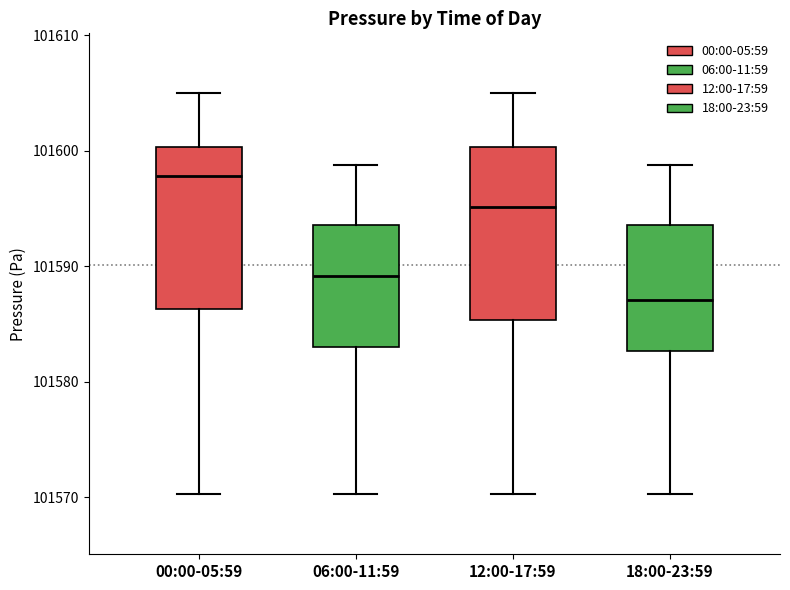

Reading left to right, read every box against the y-axis: the position of its median line, the range the box covers, and the ends of its whiskers. The values are not printed on the chart, so give them approximately, as read against the axis.

00:00-05:59: median 101598, box 101586 to 101600, whiskers 101570 to 101605
06:00-11:59: median 101589, box 101583 to 101594, whiskers 101570 to 101599
12:00-17:59: median 101595, box 101585 to 101600, whiskers 101570 to 101605
18:00-23:59: median 101587, box 101583 to 101594, whiskers 101570 to 101599